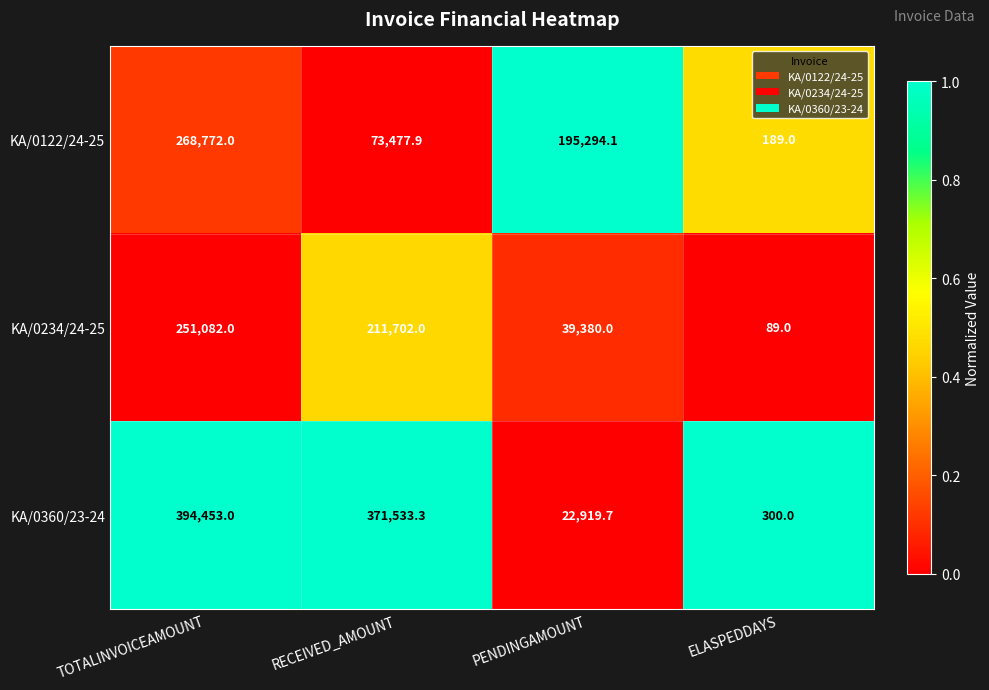

At TOTALINVOICEAMOUNT, list the series in order from largest to smallest.

KA/0360/23-24, KA/0122/24-25, KA/0234/24-25